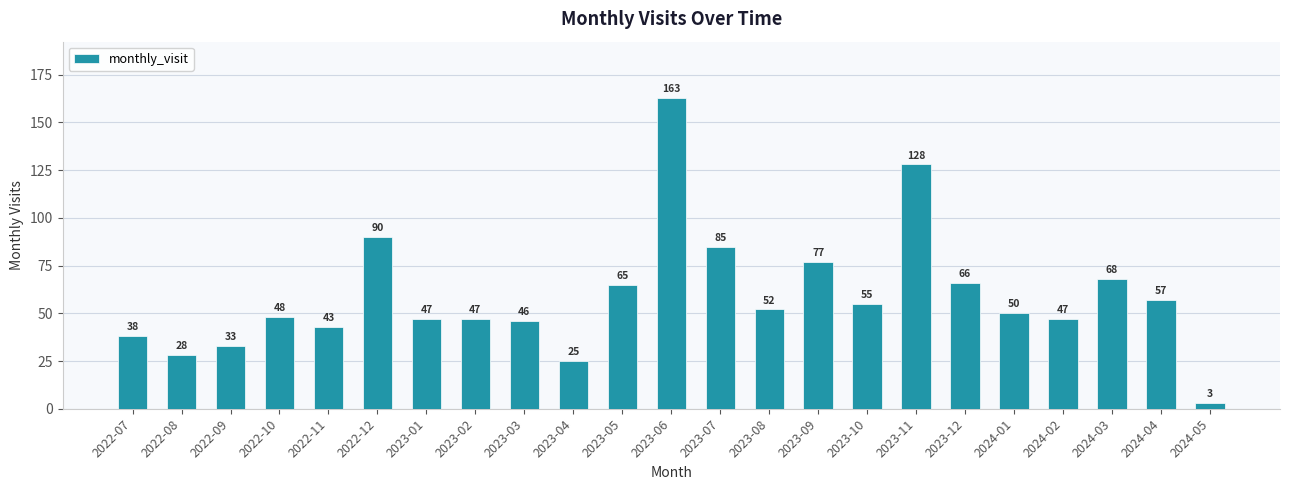

What is the ratio of the value at 2023-03 to the value at 2023-01?

1.0